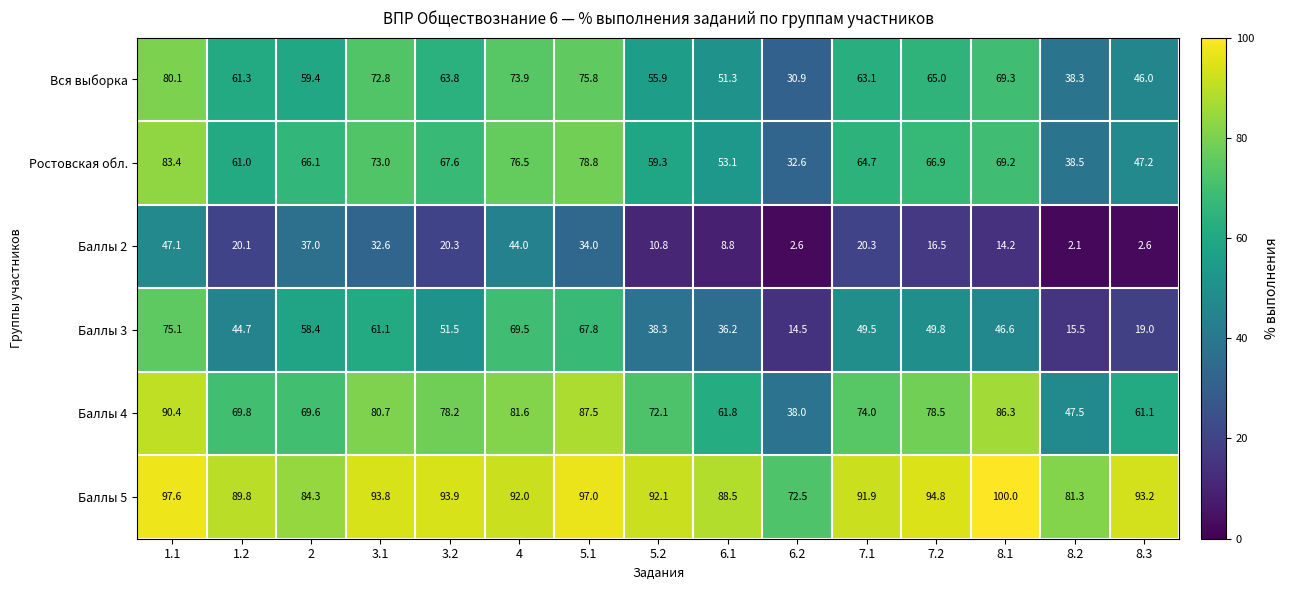

Which series has the widest spread of values?

Баллы 3